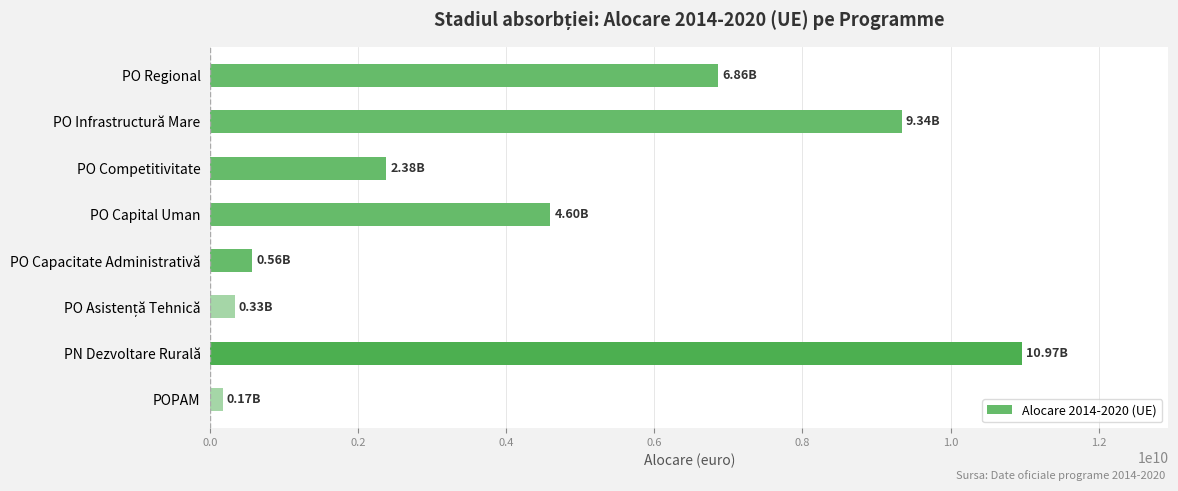

Which has a higher value, PO Capacitate Administrativă or PN Dezvoltare Rurală?

PN Dezvoltare Rurală